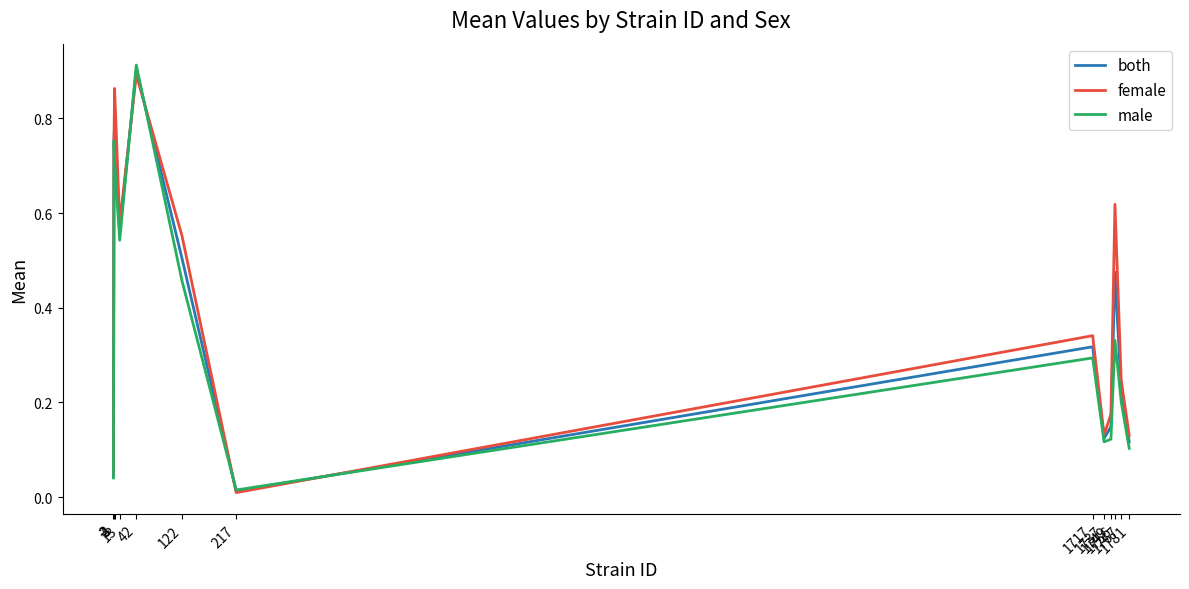

Which series has the widest spread of values?

male